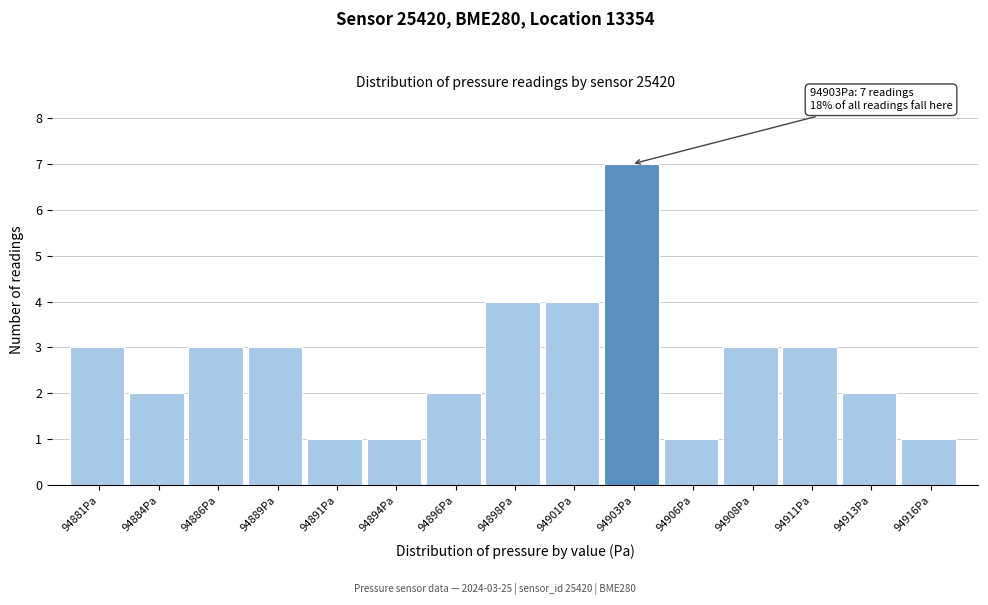

Reading right to left, list all the values displayed in this chart.

1	2	3	3	1	7	4	4	2	1	1	3	3	2	3